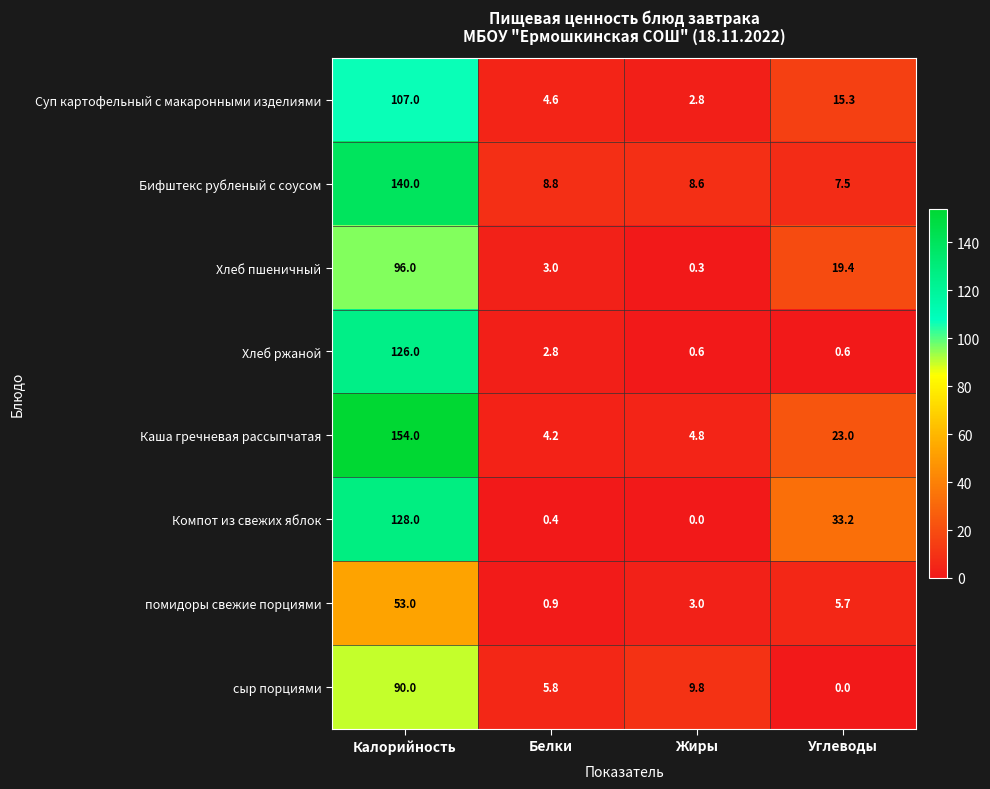

At Углеводы, list the series in order from largest to smallest.

Компот из свежих яблок, Каша гречневая рассыпчатая, Хлеб пшеничный, Суп картофельный с макаронными изделиями, Бифштекс рубленый с соусом, помидоры свежие порциями, Хлеб ржаной, сыр порциями